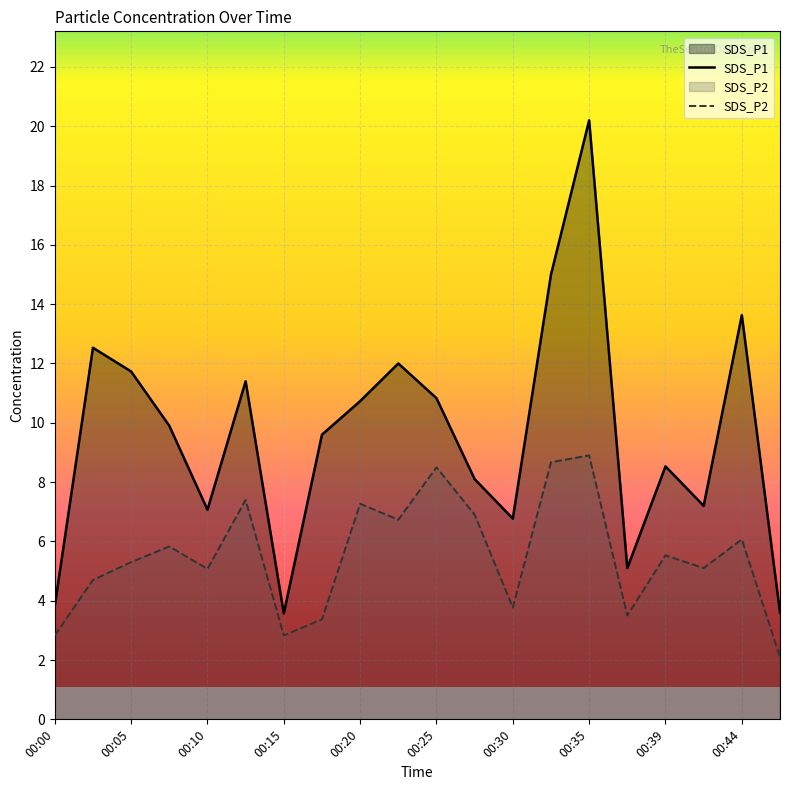

How many values in the SDS_P1 series exceed 9?

11